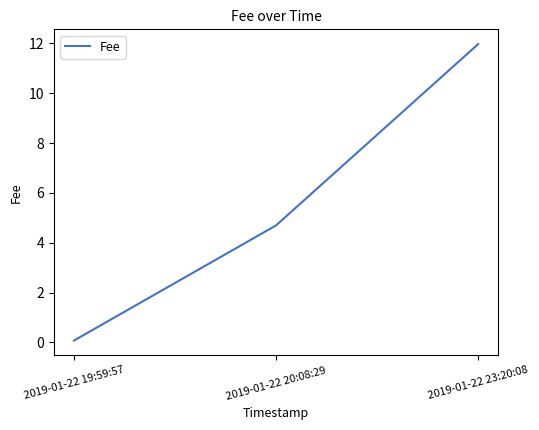

What position from the left is 2019-01-22 20:08:29?

2